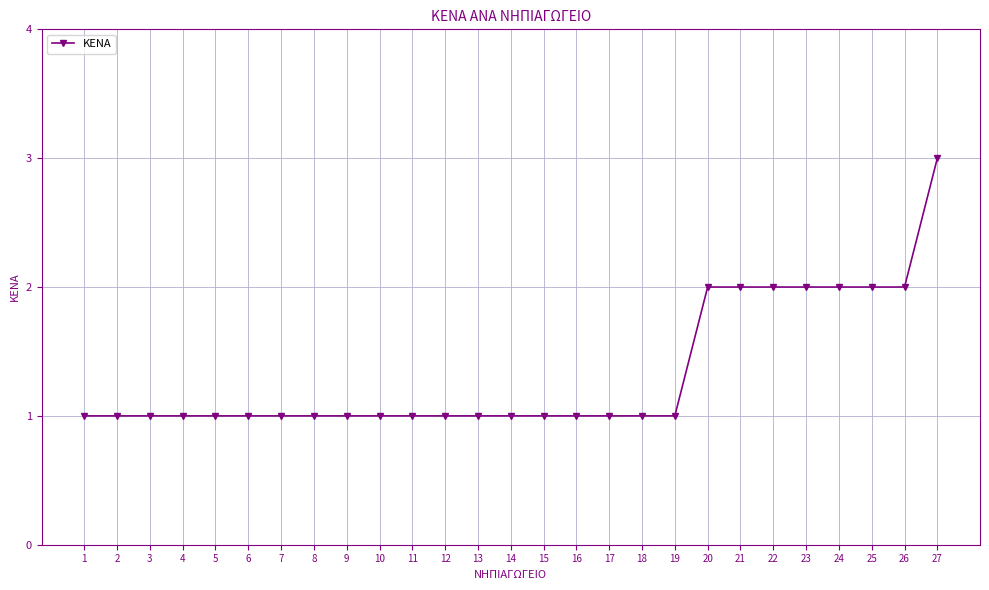

What is the maximum value shown in the chart?

3